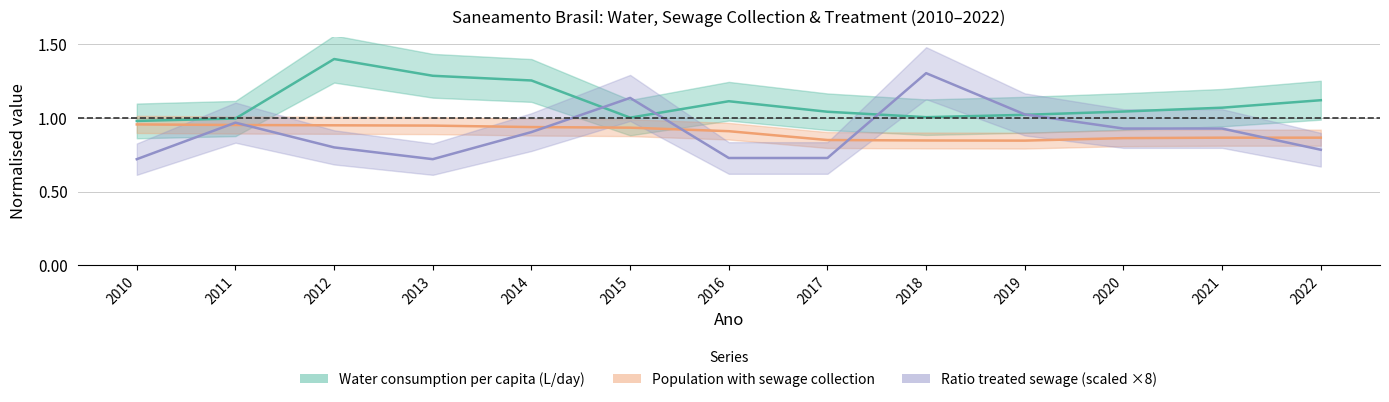

How many lines are shown in the chart?

3